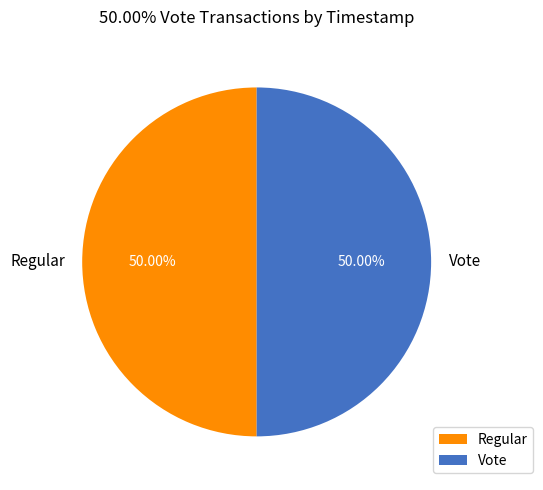

To the nearest percent, what portion does Vote represent?

50%